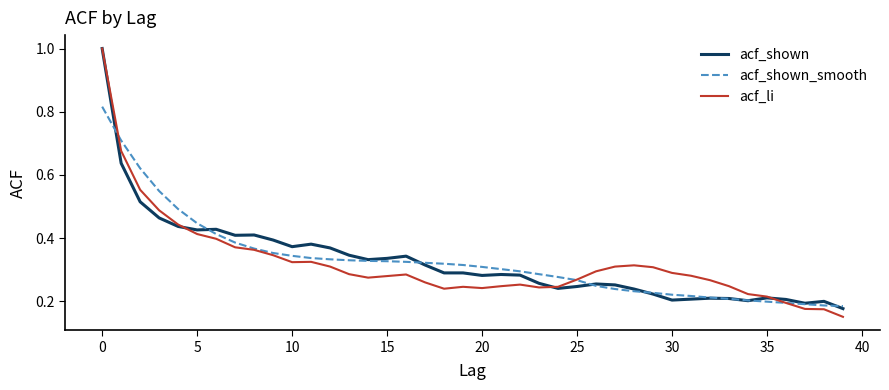

List the series in order of their overall mean, highest first.

acf_shown_smooth, acf_shown, acf_li